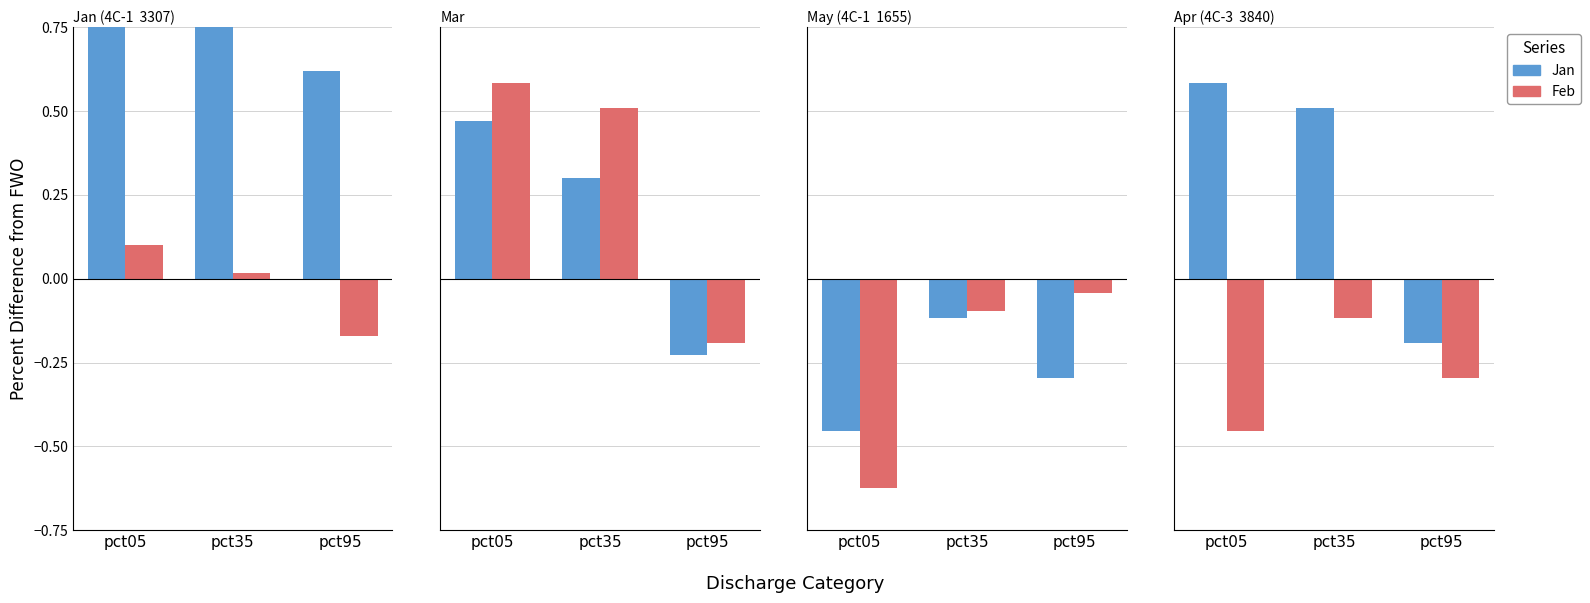

At which category is the sum across all series the highest?

pct05